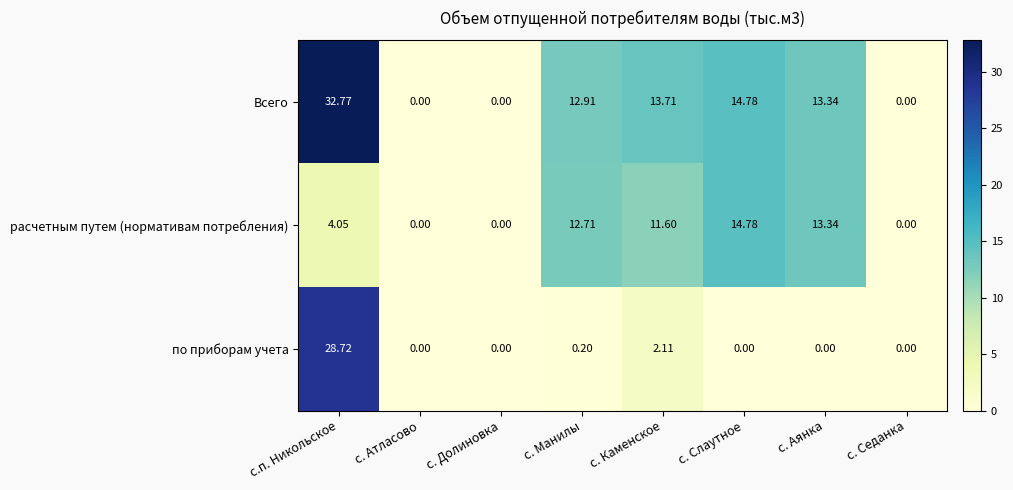

At which category is the sum across all series the highest?

с.п. Никольское